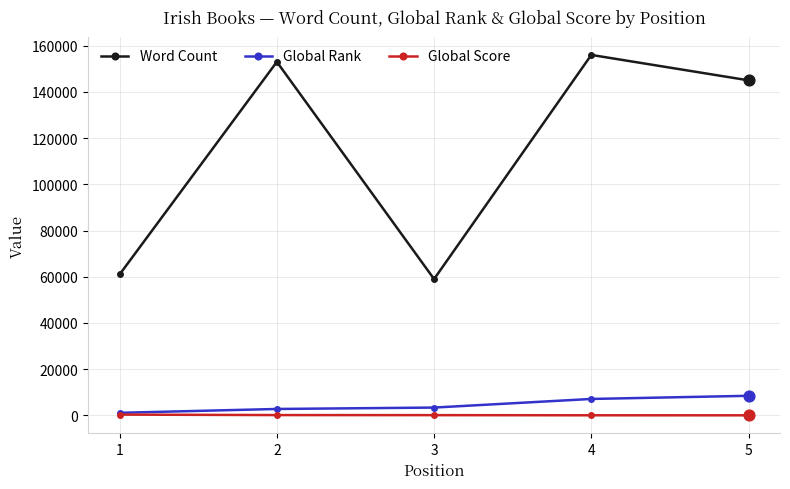

At how many categories does at least one series exceed 155936?

1